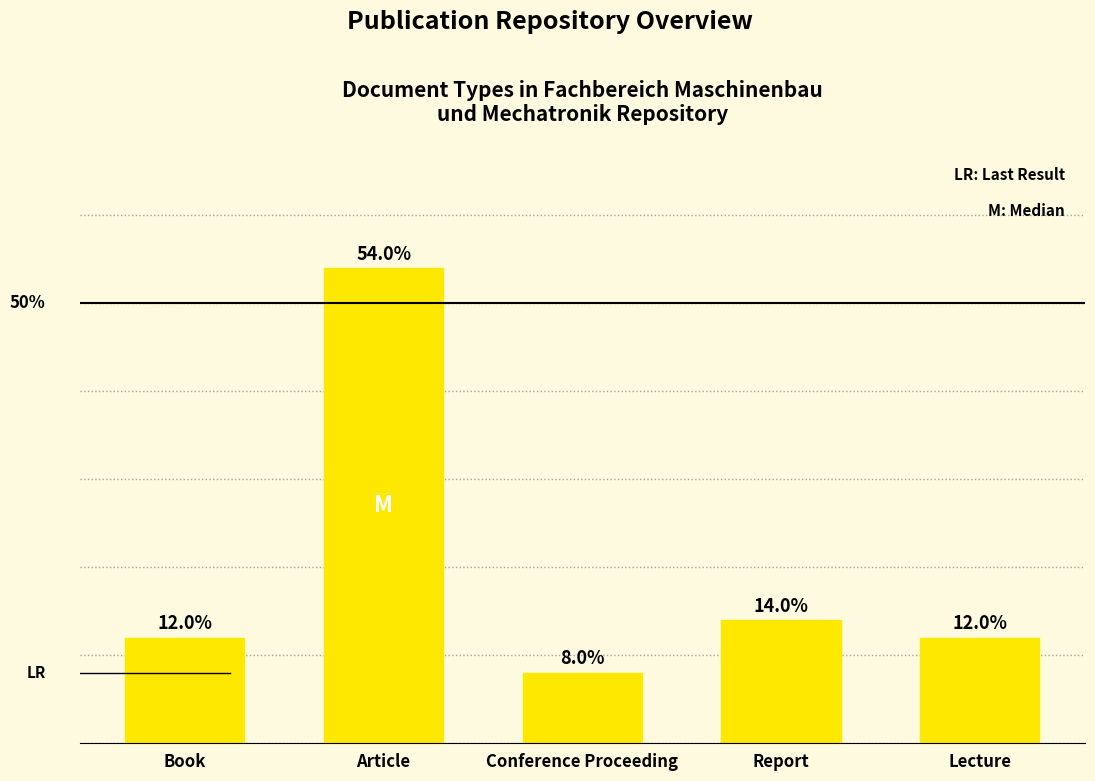

Between Article and Report, which is larger?

Article